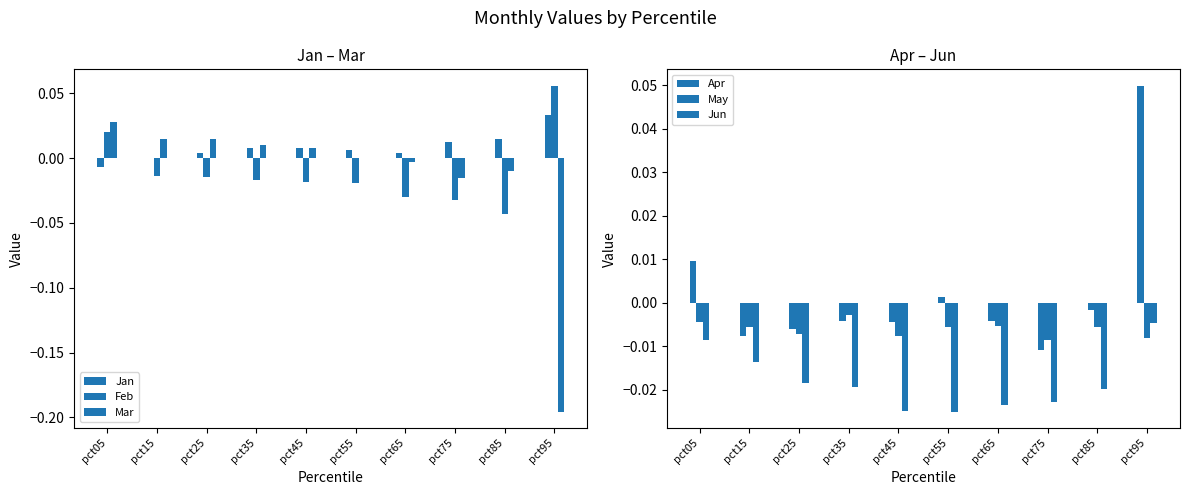

How many values in the Feb series are below 0?

8